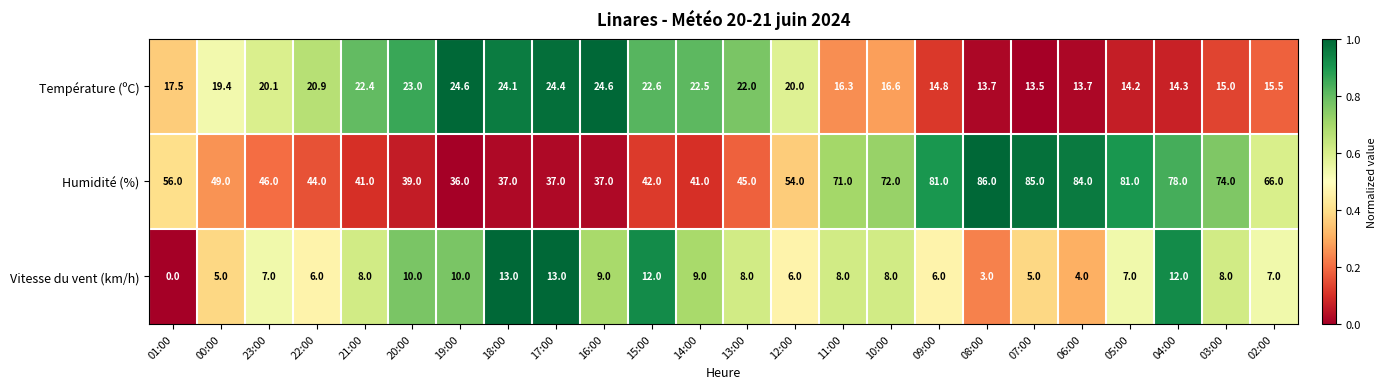

Count the number of data series in this chart.

3